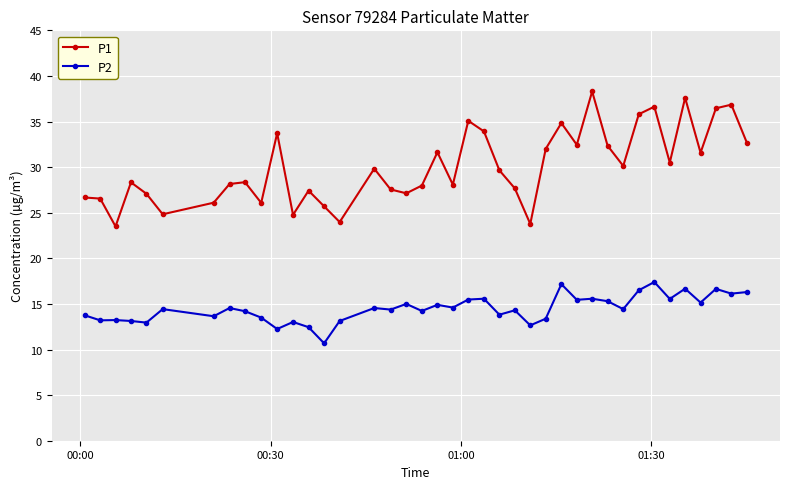

How many lines are shown in the chart?

2